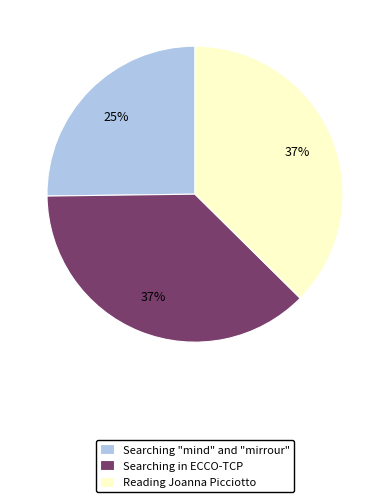

What percentage is the Searching in ECCO-TCP slice, to the nearest percent?

37%